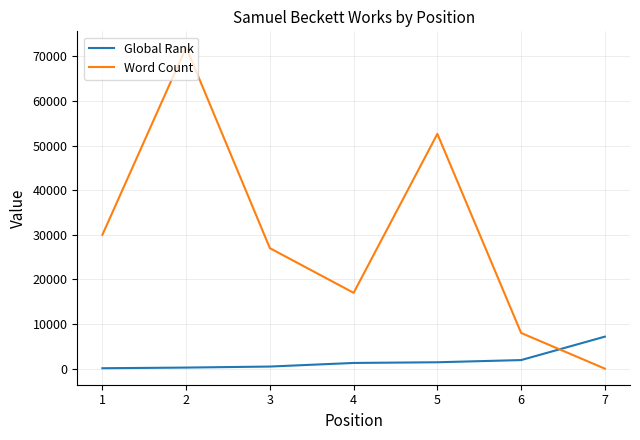

Rank the series by their maximum value, from highest to lowest.

Word Count, Global Rank